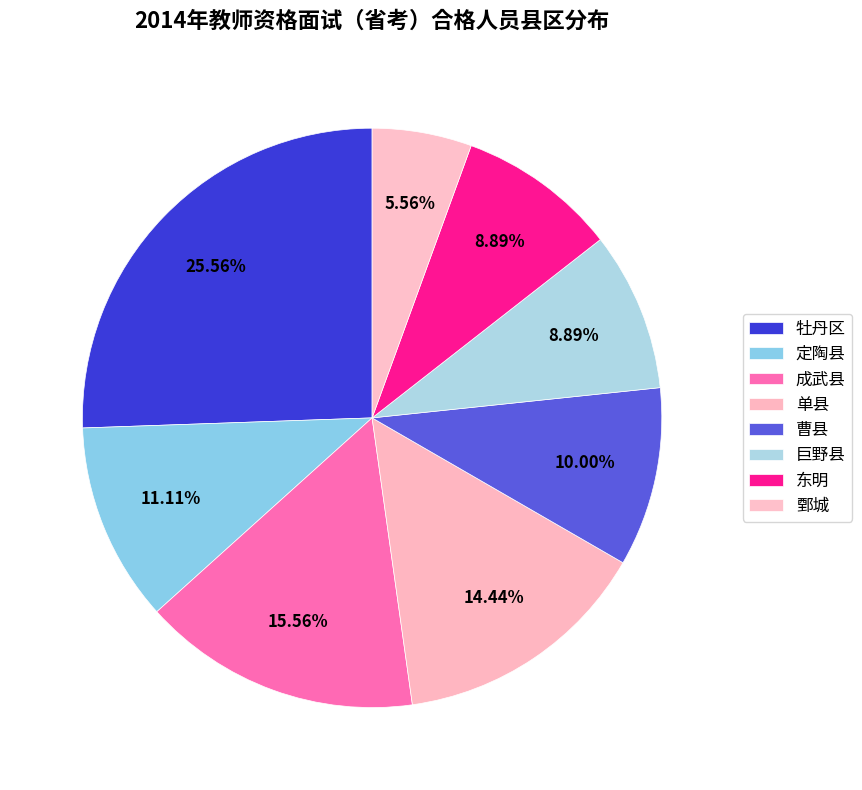

Does any single category account for the majority?

No